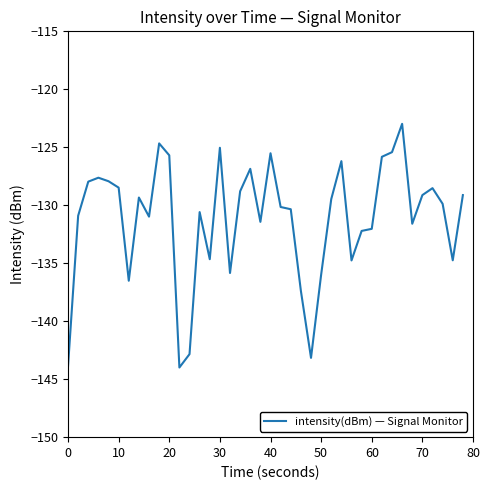

What is the difference between the maximum and minimum values?

21.0